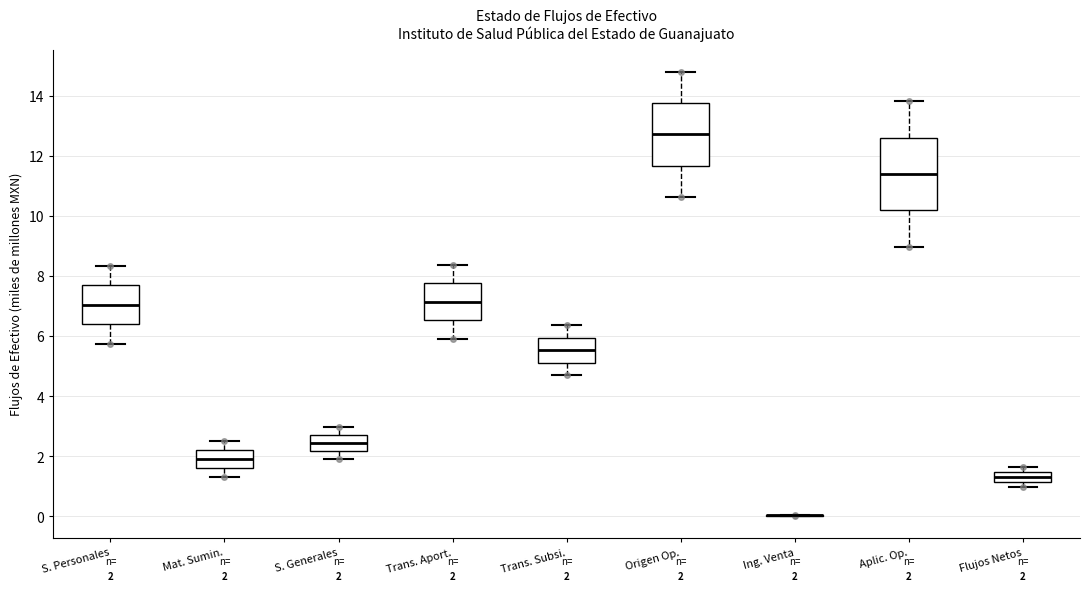

Comparing the boxes themselves (not the whiskers), which one is the tallest?

Aplic. Op.